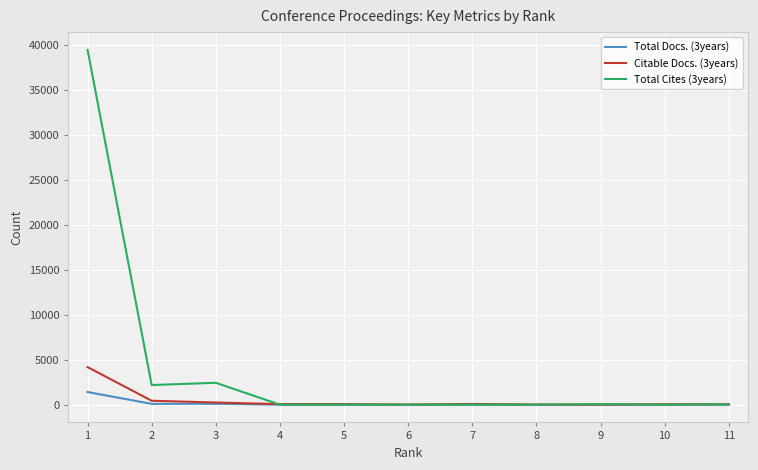

What are all the series names shown in the legend?

Total Docs. (3years), Citable Docs. (3years), Total Cites (3years)